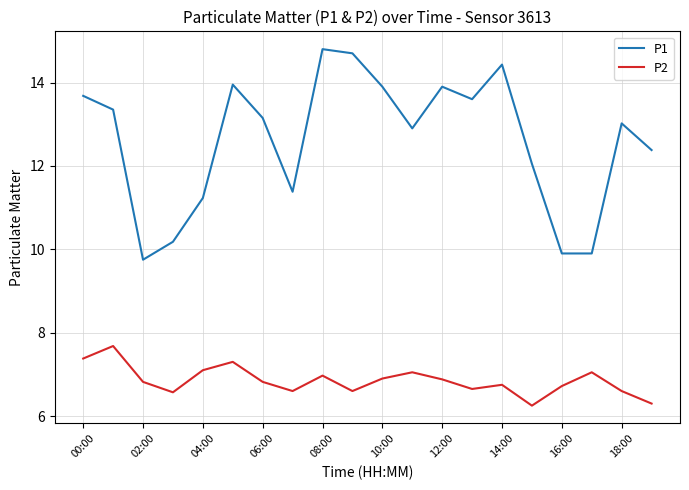

Which series has the largest range (max minus min)?

P1